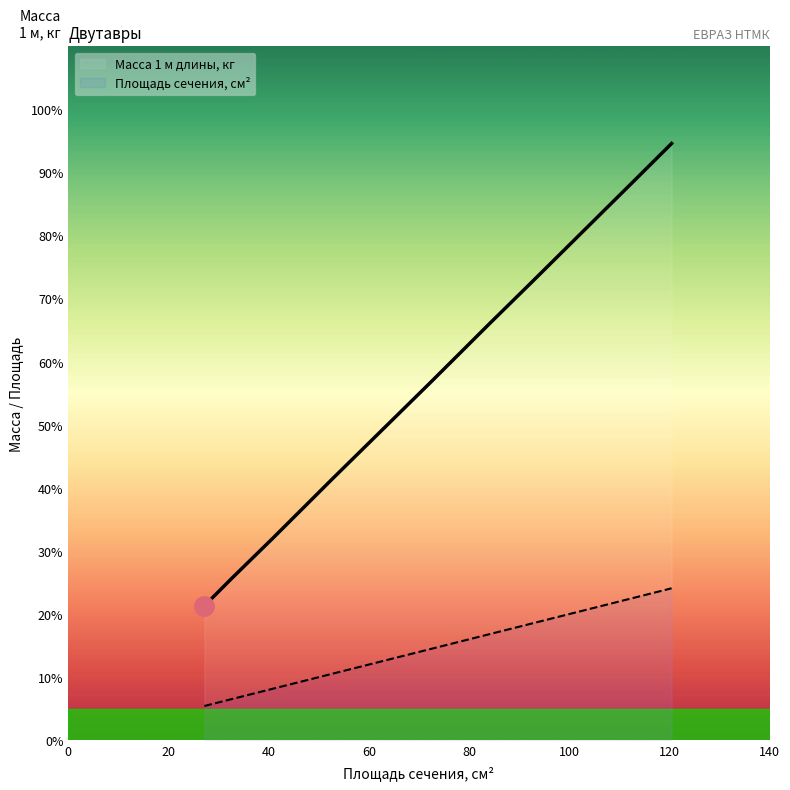

What is the difference between the maximum and minimum values in the Площадь сечения, см^2 series?

18.7